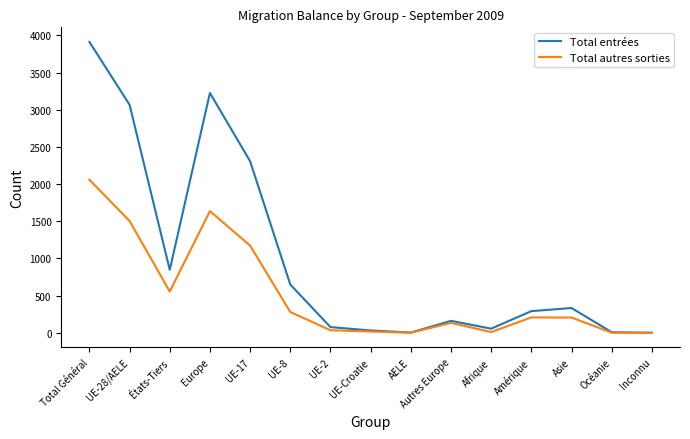

The Total entrées series shows 427 at Amérique. True or false?

False